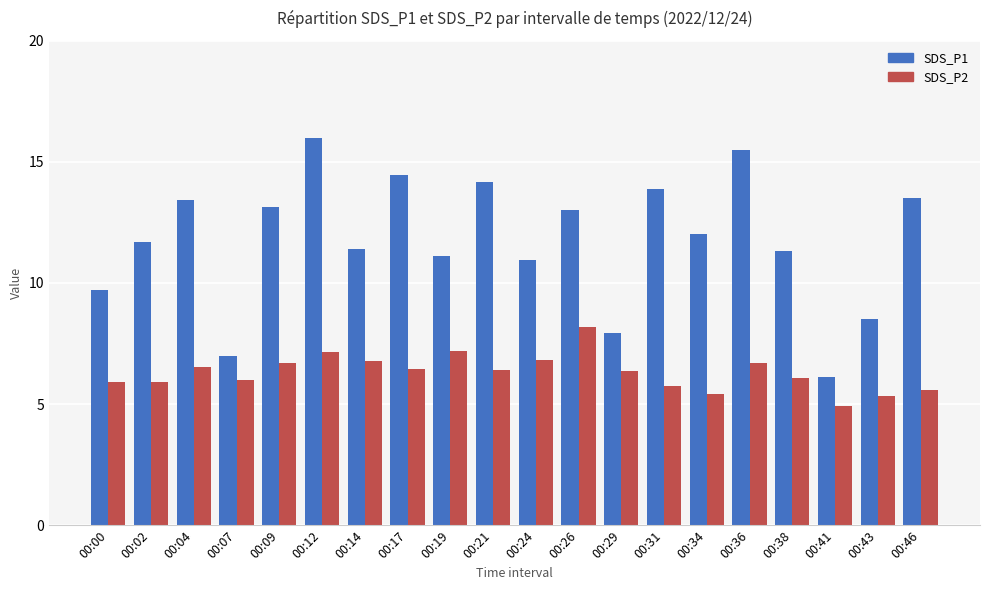

The value of SDS_P2 at 00:43 is 7.1. True or false?

False